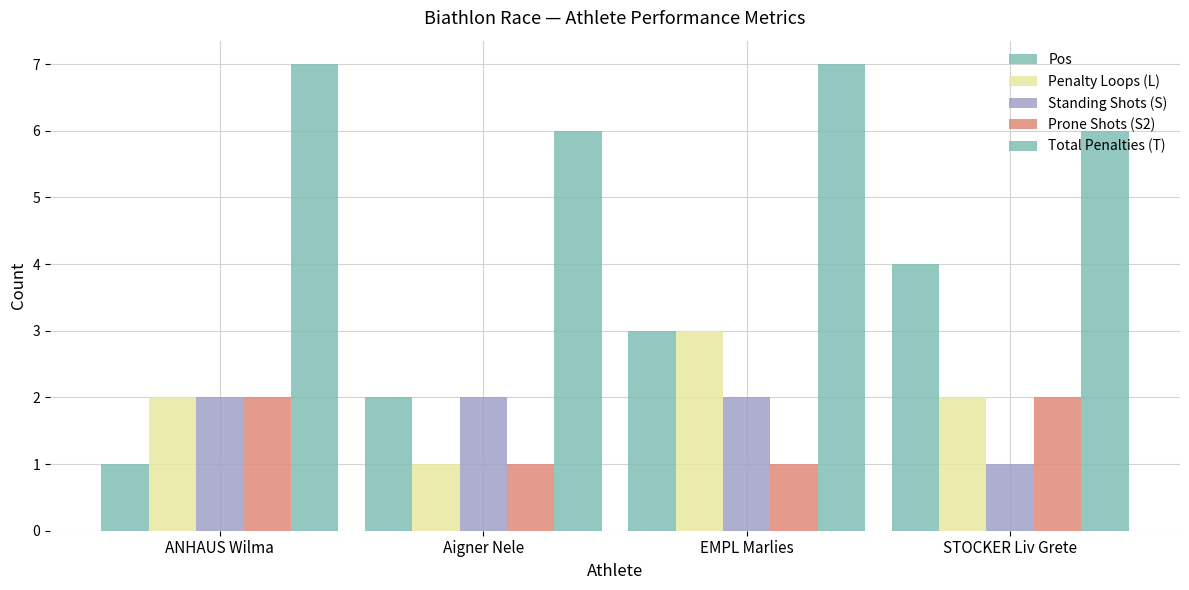

How many groups of bars are there?

4